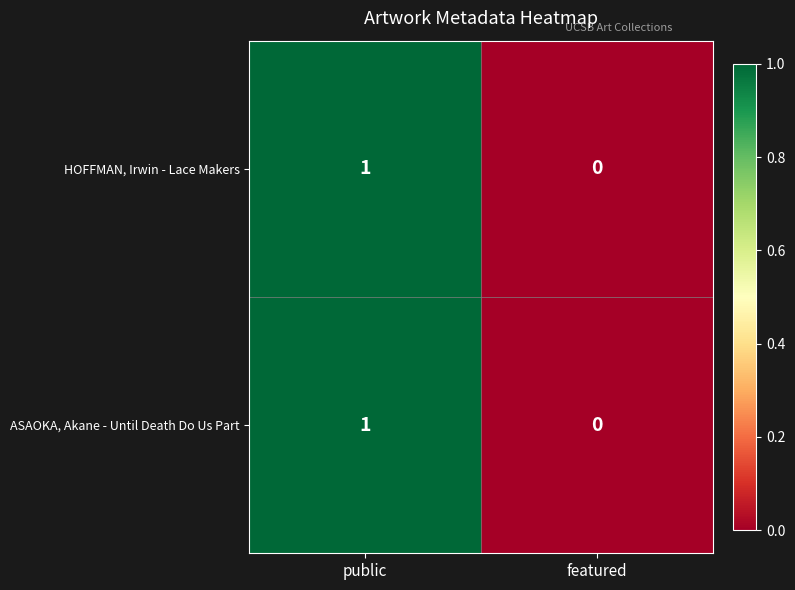

How many categories are shown in the chart?

2